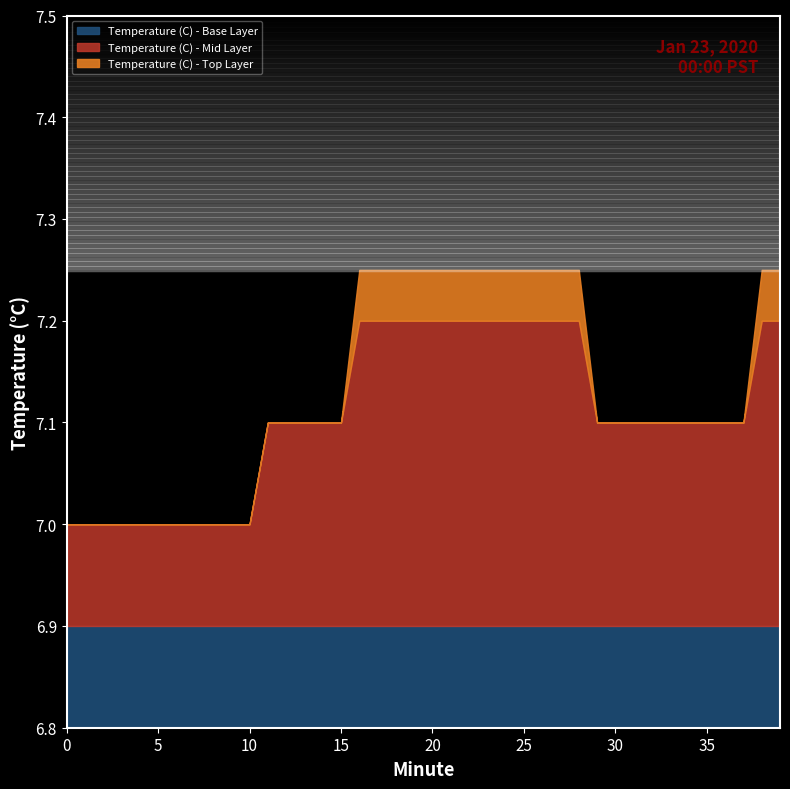

True or false: the data has more than 2 interior local peaks.

False